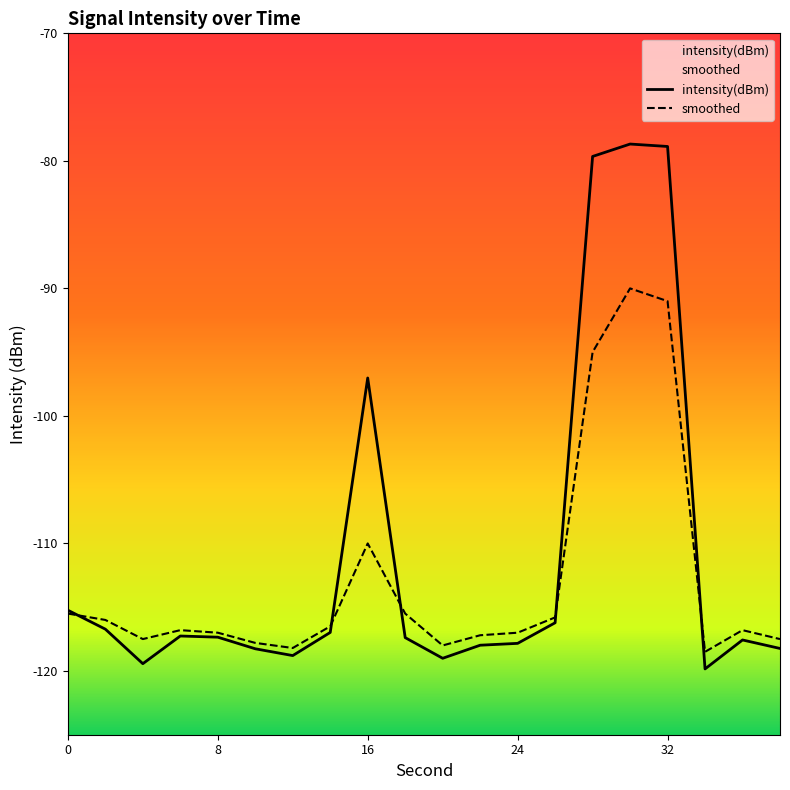

How many data points in intensity(dBm) are less than -117?

12